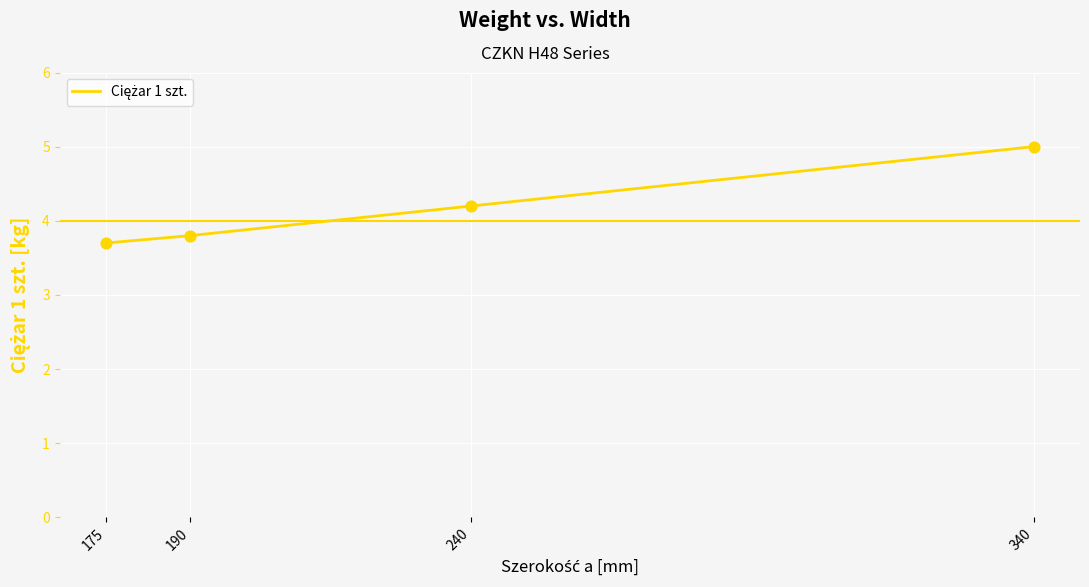

Approximately how many times larger is the value at 240 compared to 340?

0.8